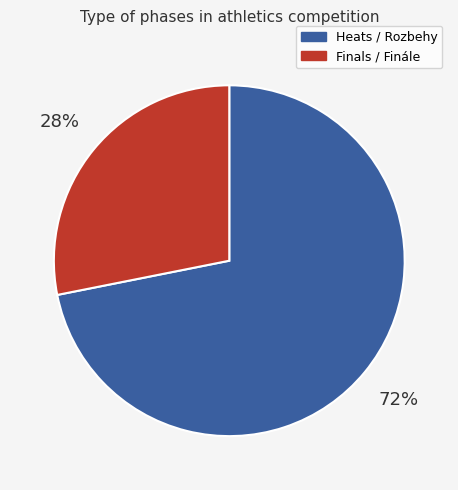

Is it true that Finals / Finále is 28% of the pie?

True